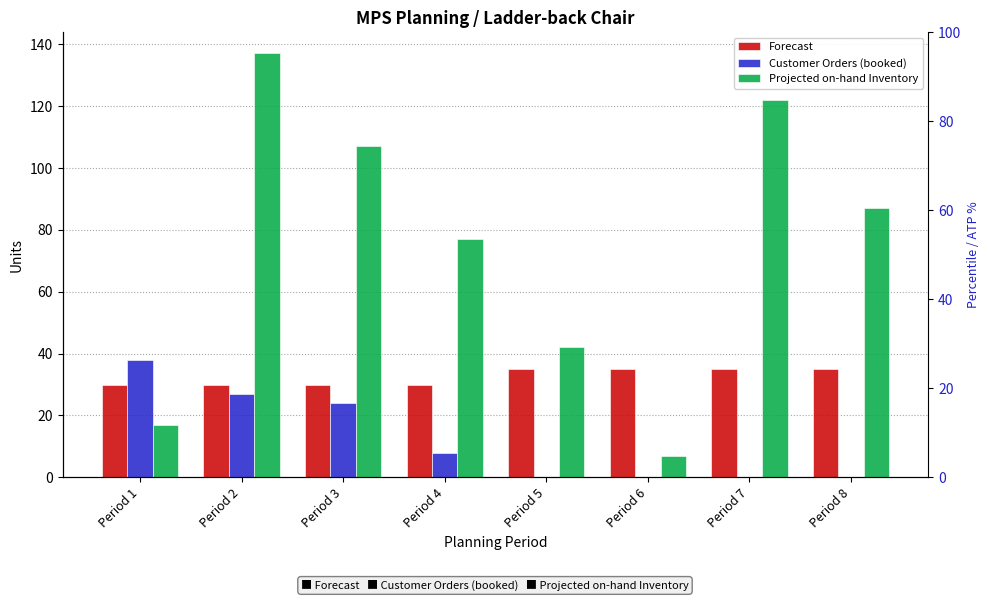

What is the maximum value shown in the chart?

137